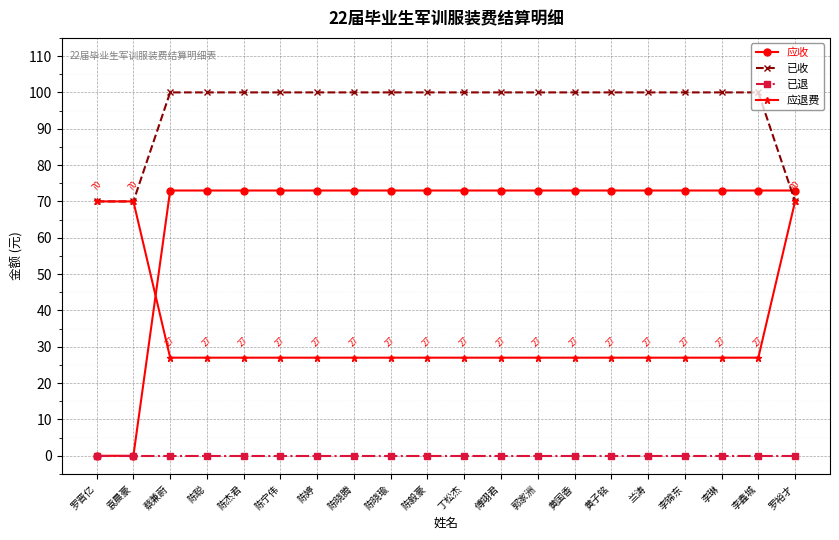

What is the difference between the second highest and second lowest values in the 应收 series?

73